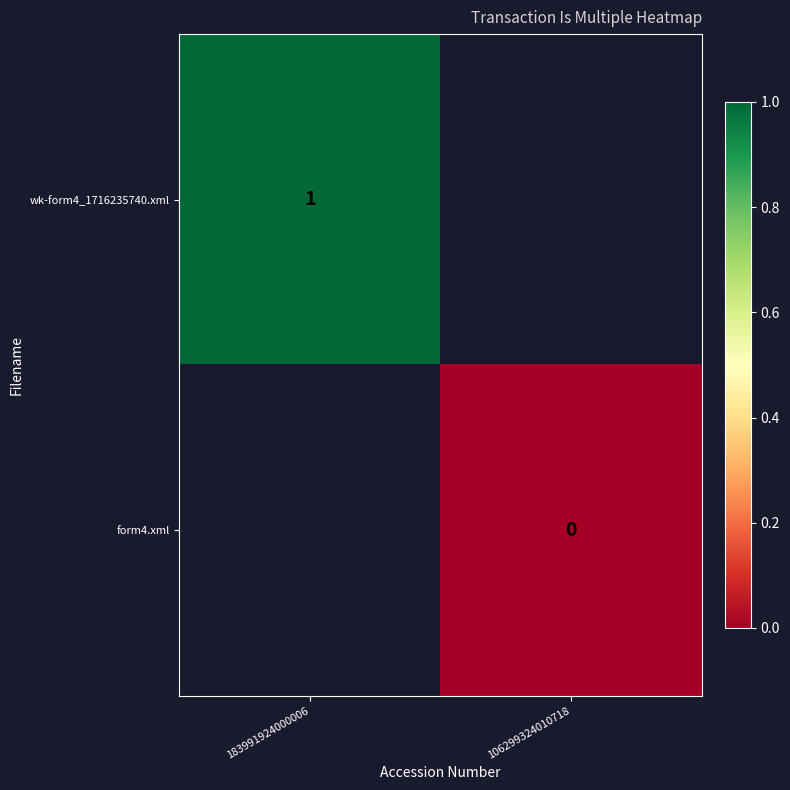

The value of wk-form4_1716235740.xml at 183991924000006 is 1. True or false?

True